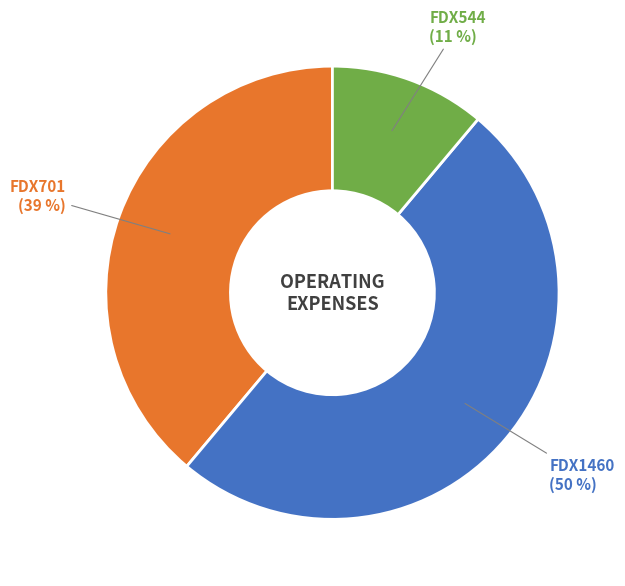

The FDX701 slice represents 24% of the pie. True or false?

False